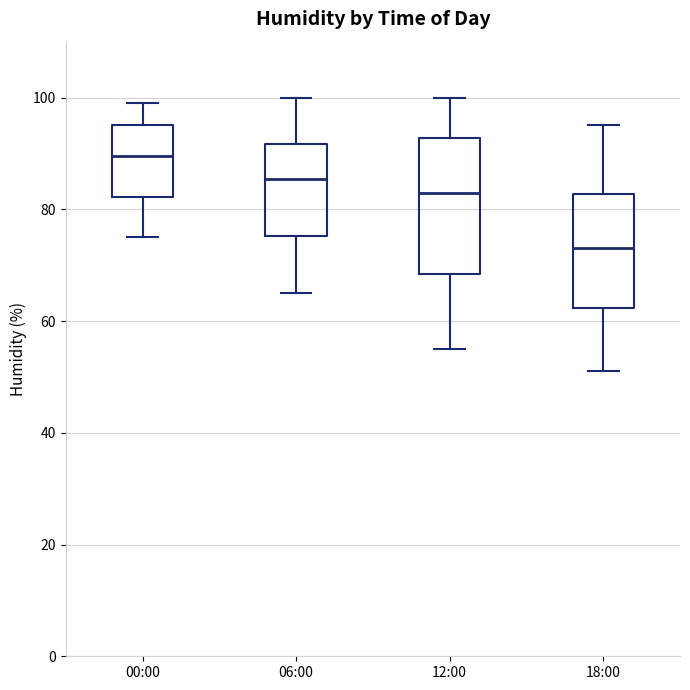

Where does the lower whisker of the box for 12:00 end on the y-axis? The values are not printed on the chart, so give them approximately, as read against the axis.

56